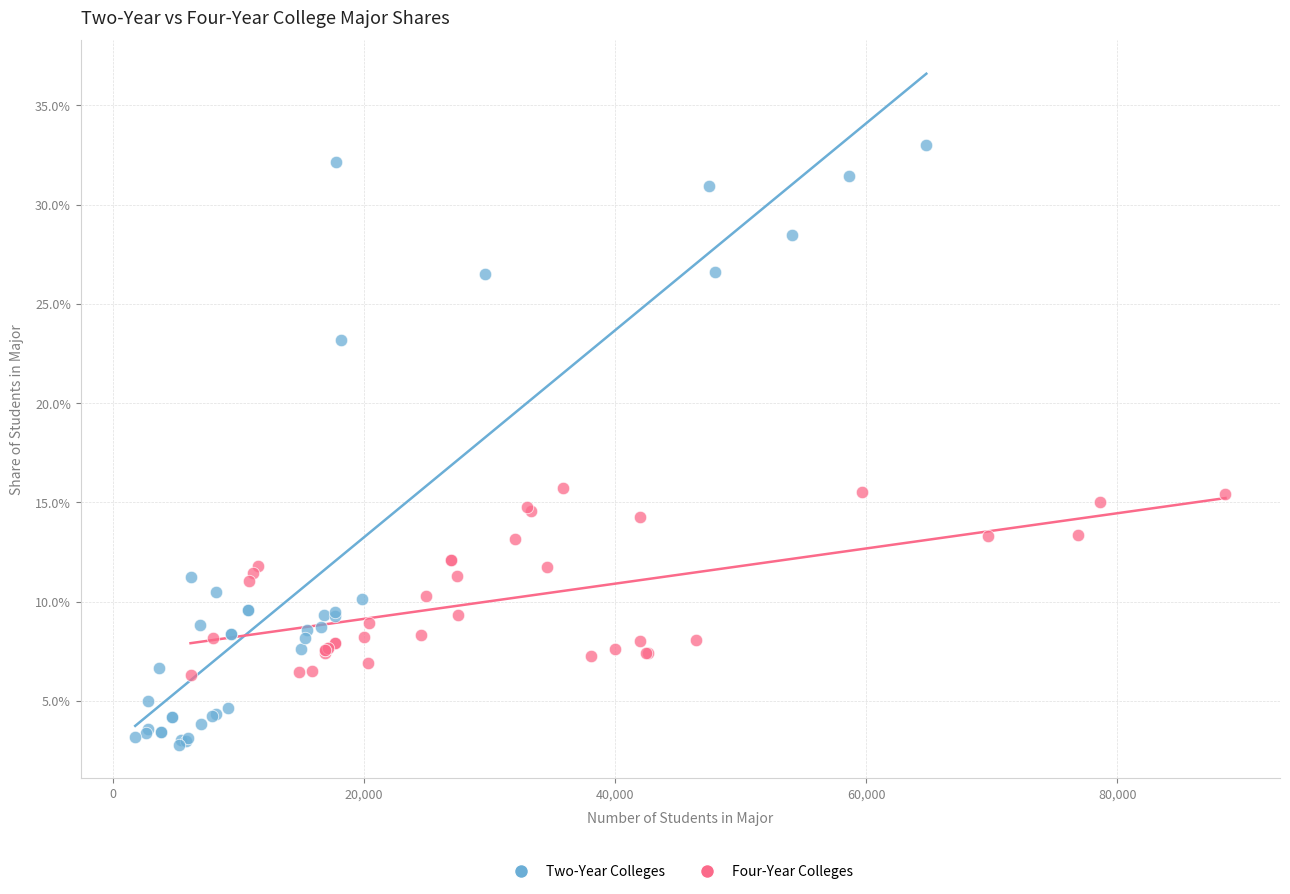

What are all the series names shown in the legend?

Two-Year Colleges, Four-Year Colleges